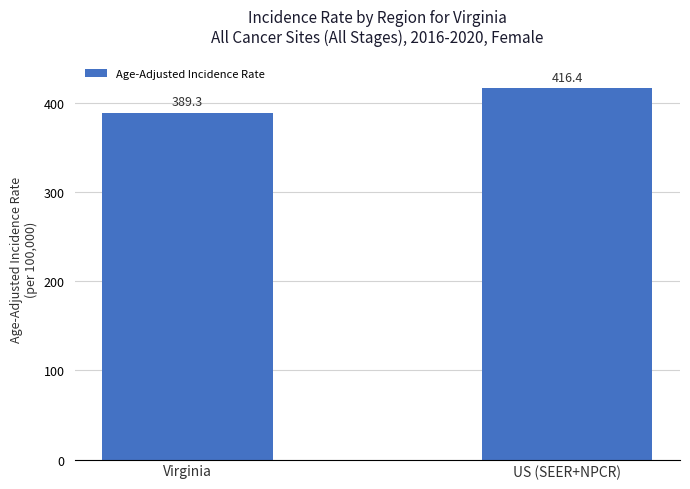

What is the difference between the maximum and minimum values?

27.1